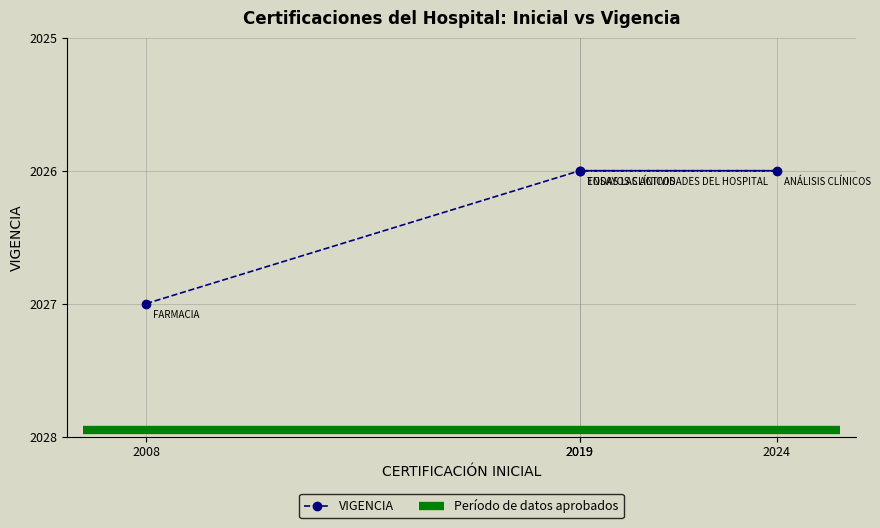

Reading right to left, extract all data points from this chart.

2019=2026	2024=2026	2019=2026	2008=2027